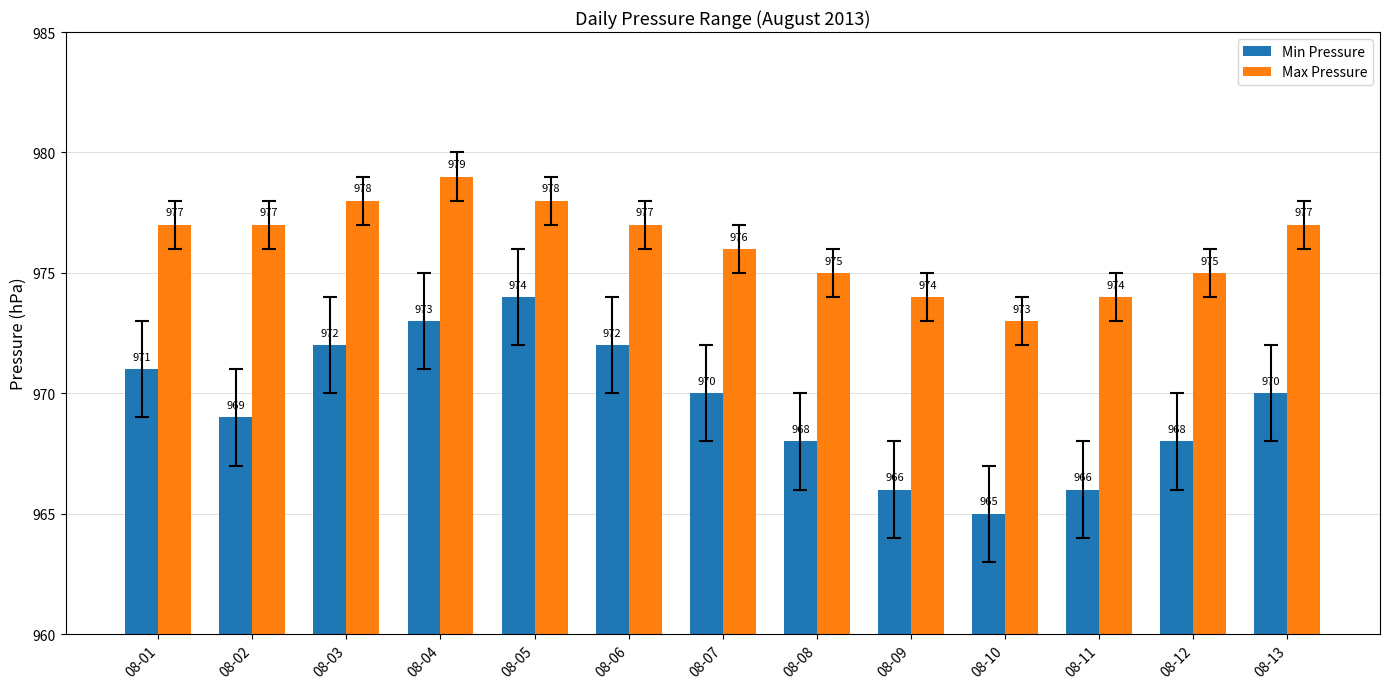

Rank the series by their maximum value, from lowest to highest.

Min Pressure, Max Pressure